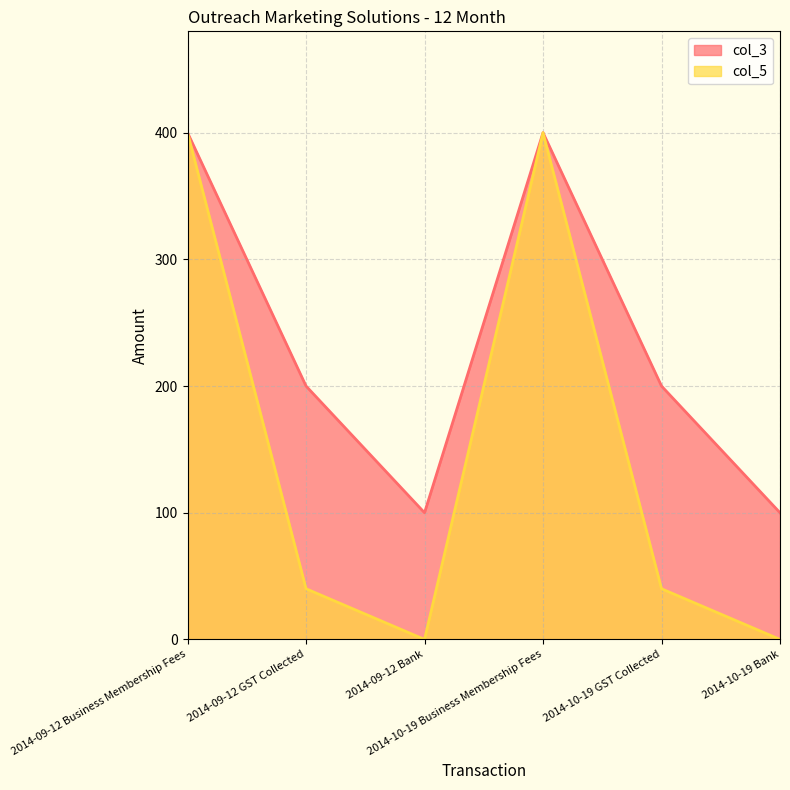

What is the label of the 5th point from the right?

2014-09-12 GST Collected